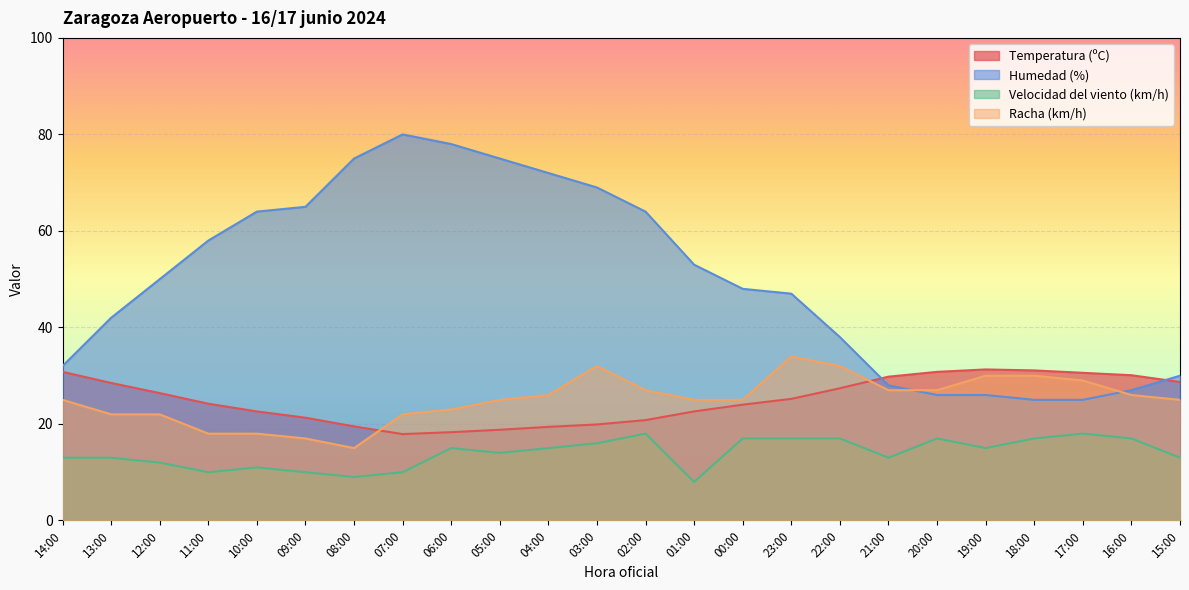

Reading left to right, list all the values displayed in this chart.

Temperatura (ºC): 14:00=30.8	13:00=28.5	12:00=26.4	11:00=24.2	10:00=22.6	09:00=21.3	08:00=19.5	07:00=17.9	06:00=18.3	05:00=18.8	04:00=19.4	03:00=19.9	02:00=20.8	01:00=22.6	00:00=24.0	23:00=25.2	22:00=27.4	21:00=29.8	20:00=30.8	19:00=31.3	18:00=31.1	17:00=30.6	16:00=30.1	15:00=28.7
Humedad (%): 14:00=32.0	13:00=42.0	12:00=50.0	11:00=58.0	10:00=64.0	09:00=65.0	08:00=75.0	07:00=80.0	06:00=78.0	05:00=75.0	04:00=72.0	03:00=69.0	02:00=64.0	01:00=53.0	00:00=48.0	23:00=47.0	22:00=38.0	21:00=28.0	20:00=26.0	19:00=26.0	18:00=25.0	17:00=25.0	16:00=27.0	15:00=30.0
Velocidad del viento (km/h): 14:00=13.0	13:00=13.0	12:00=12.0	11:00=10.0	10:00=11.0	09:00=10.0	08:00=9.0	07:00=10.0	06:00=15.0	05:00=14.0	04:00=15.0	03:00=16.0	02:00=18.0	01:00=8.0	00:00=17.0	23:00=17.0	22:00=17.0	21:00=13.0	20:00=17.0	19:00=15.0	18:00=17.0	17:00=18.0	16:00=17.0	15:00=13.0
Racha (km/h): 14:00=25.0	13:00=22.0	12:00=22.0	11:00=18.0	10:00=18.0	09:00=17.0	08:00=15.0	07:00=22.0	06:00=23.0	05:00=25.0	04:00=26.0	03:00=32.0	02:00=27.0	01:00=25.0	00:00=25.0	23:00=34.0	22:00=32.0	21:00=27.0	20:00=27.0	19:00=30.0	18:00=30.0	17:00=29.0	16:00=26.0	15:00=25.0